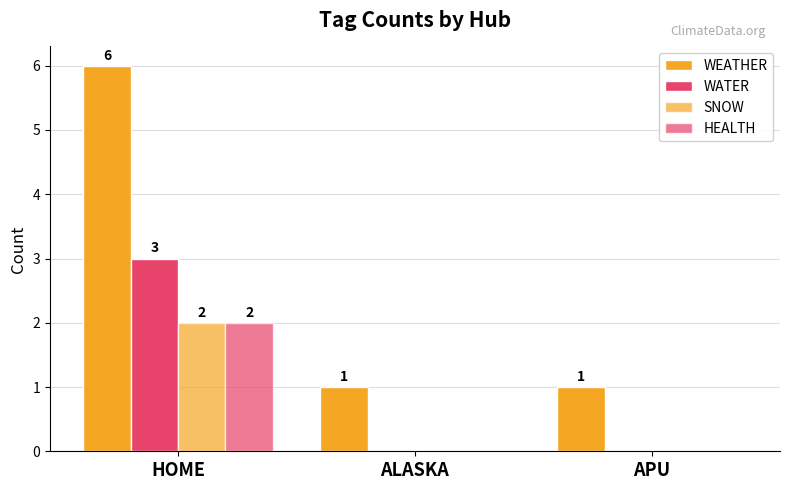

How many values in the WATER series exceed 0?

1